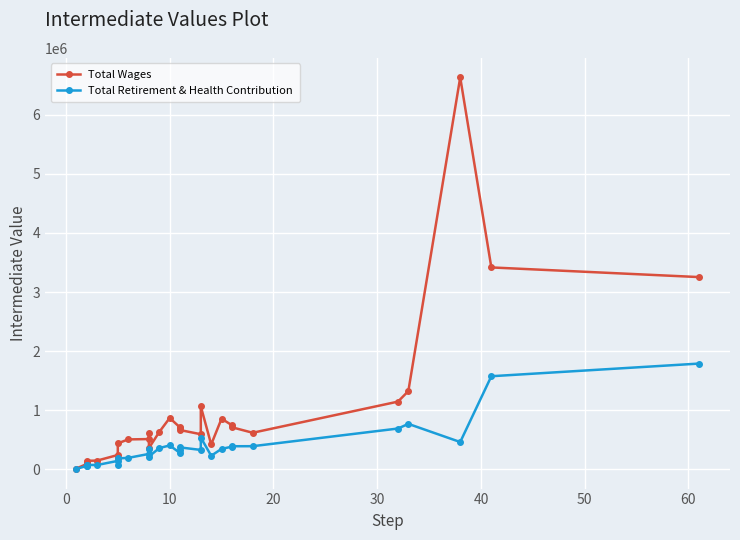

Which series has the largest range (max minus min)?

Total Wages